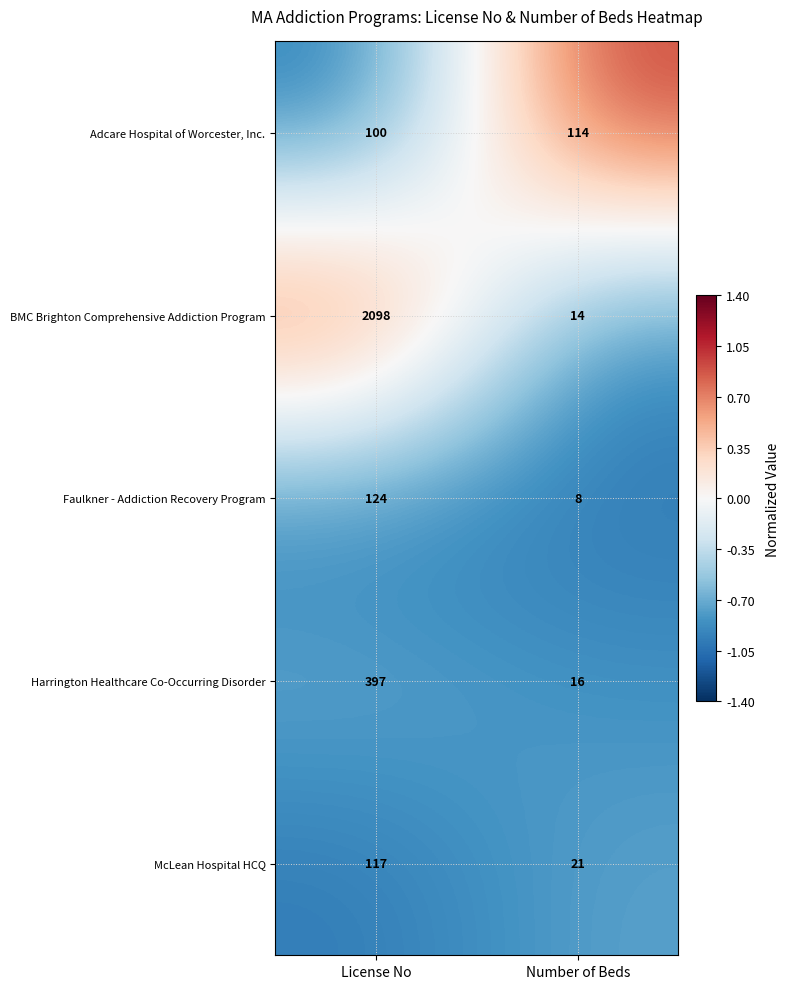

What is the smallest value displayed?

8